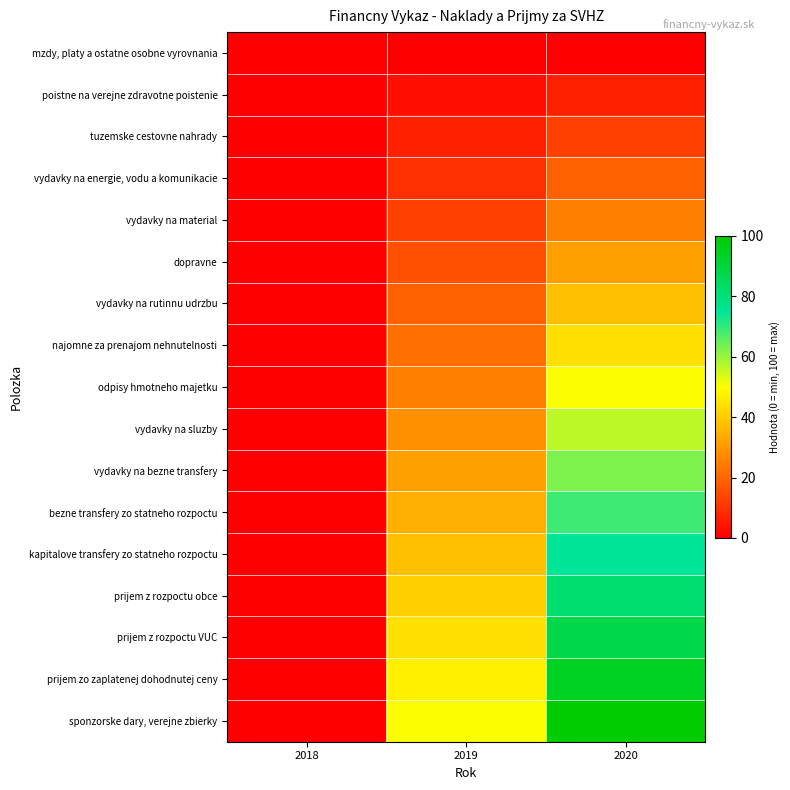

Reading left to right, extract all data points from this chart.

mzdy, platy a ostatne osobne vyrovnania: 2018=0.0	2019=0.0	2020=0.0
poistne na verejne zdravotne poistenie: 2018=0.0	2019=3.1	2020=6.2
tuzemske cestovne nahrady: 2018=0.0	2019=6.2	2020=12.5
vydavky na energie, vodu a komunikacie: 2018=0.0	2019=9.4	2020=18.8
vydavky na material: 2018=0.0	2019=12.5	2020=25.0
dopravne: 2018=0.0	2019=15.6	2020=31.2
vydavky na rutinnu udrzbu: 2018=0.0	2019=18.8	2020=37.5
najomne za prenajom nehnutelnosti: 2018=0.0	2019=21.9	2020=43.8
odpisy hmotneho majetku: 2018=0.0	2019=25.0	2020=50.0
vydavky na sluzby: 2018=0.0	2019=28.1	2020=56.2
vydavky na bezne transfery: 2018=0.0	2019=31.2	2020=62.5
bezne transfery zo statneho rozpoctu: 2018=0.0	2019=34.4	2020=68.8
kapitalove transfery zo statneho rozpoctu: 2018=0.0	2019=37.5	2020=75.0
prijem z rozpoctu obce: 2018=0.0	2019=40.6	2020=81.2
prijem z rozpoctu VUC: 2018=0.0	2019=43.8	2020=87.5
prijem zo zaplatenej dohodnutej ceny: 2018=0.0	2019=46.9	2020=93.8
sponzorske dary, verejne zbierky: 2018=0.0	2019=50.0	2020=100.0